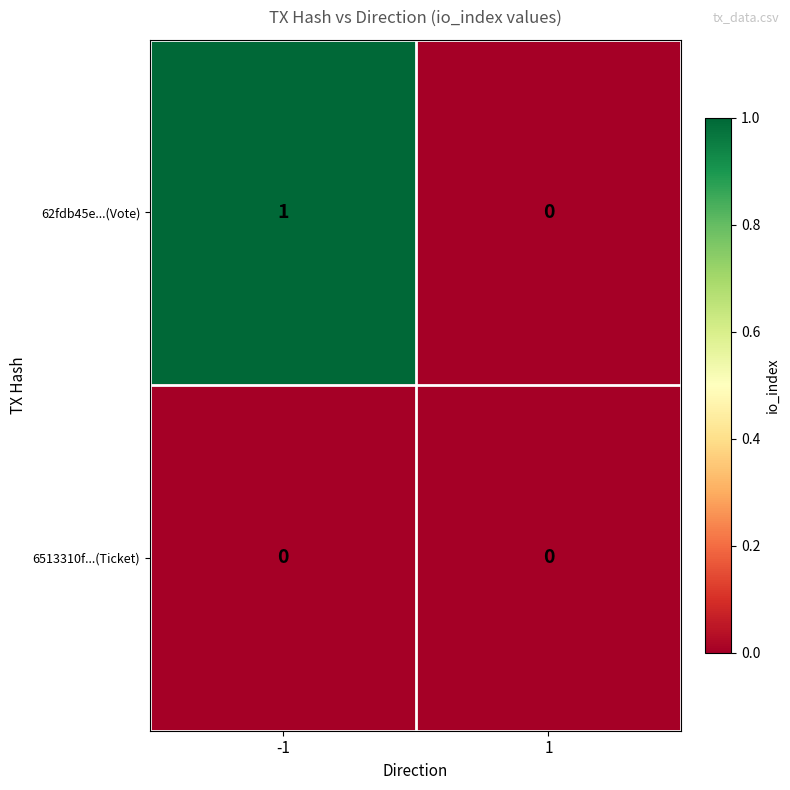

Reading left to right, what are all the values shown in this chart?

62fdb45e...(Vote): -1=1	1=0
6513310f...(Ticket): -1=0	1=0